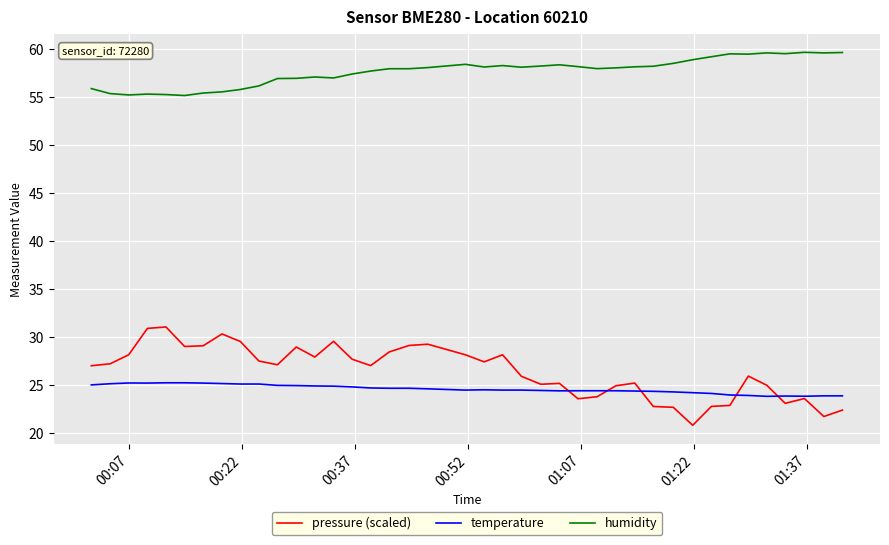

Which series has the largest range (max minus min)?

pressure (scaled)